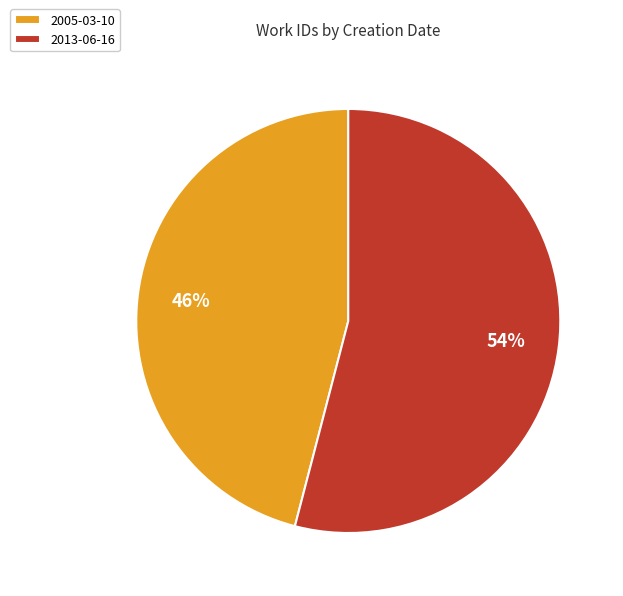

How many slices are in this pie chart?

2